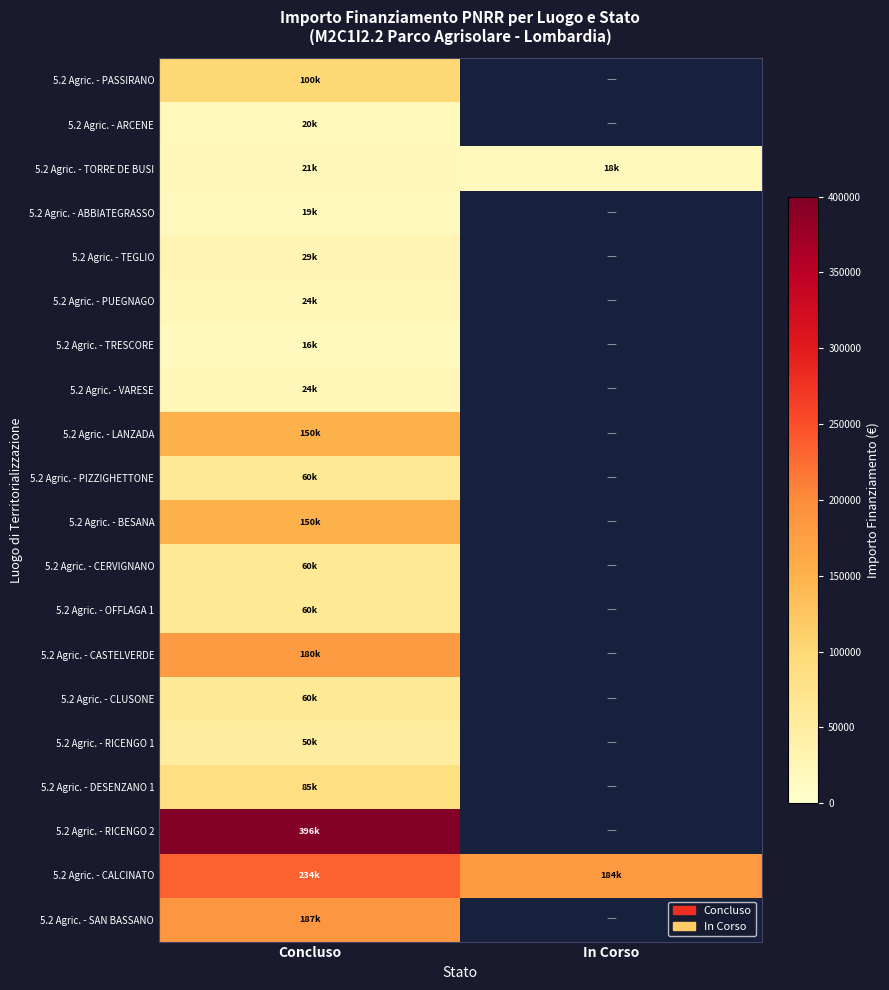

How many series are shown in this chart?

20